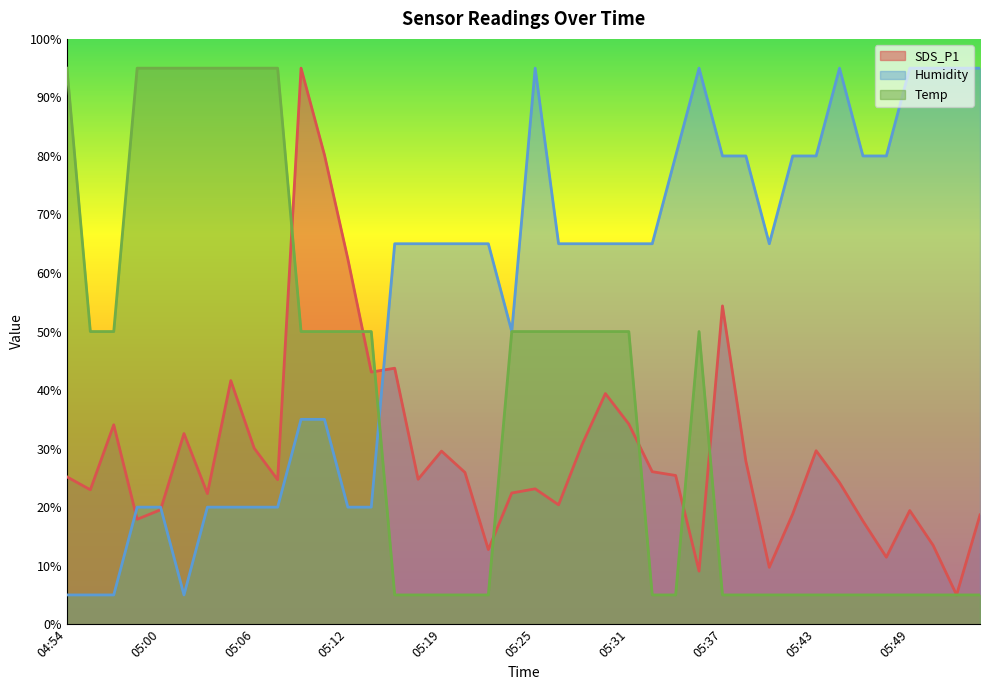

Is the value of SDS_P1 at 05:17 greater than the value of Temp at 05:56?

Yes